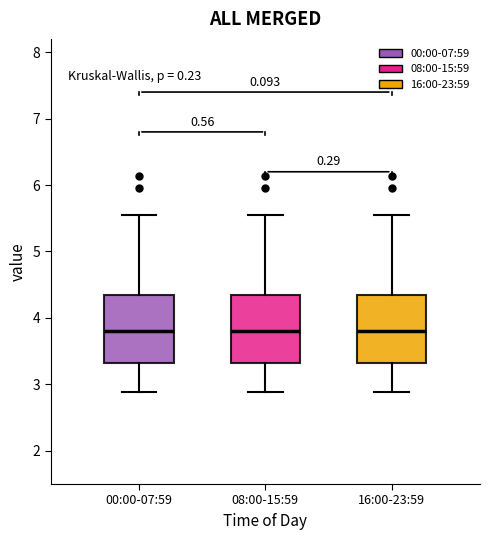

Where is the upper edge of the box for 16:00-23:59 on the y-axis? The values are not printed on the chart, so give them approximately, as read against the axis.

4.3